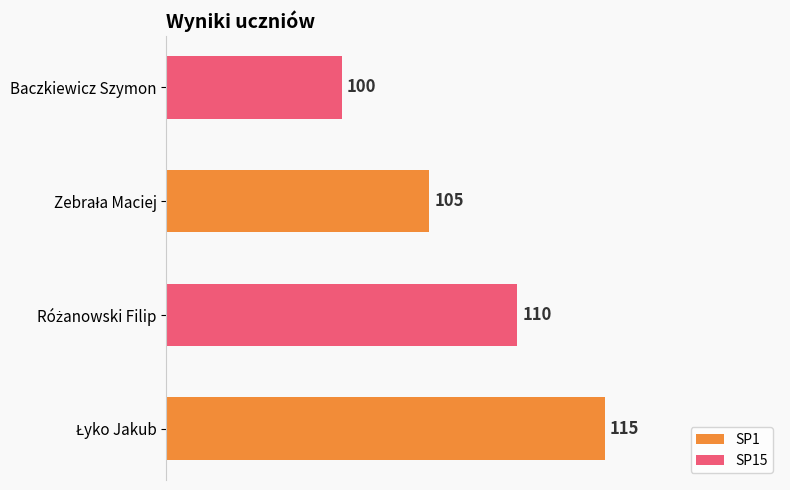

What is the maximum value shown in the chart?

115